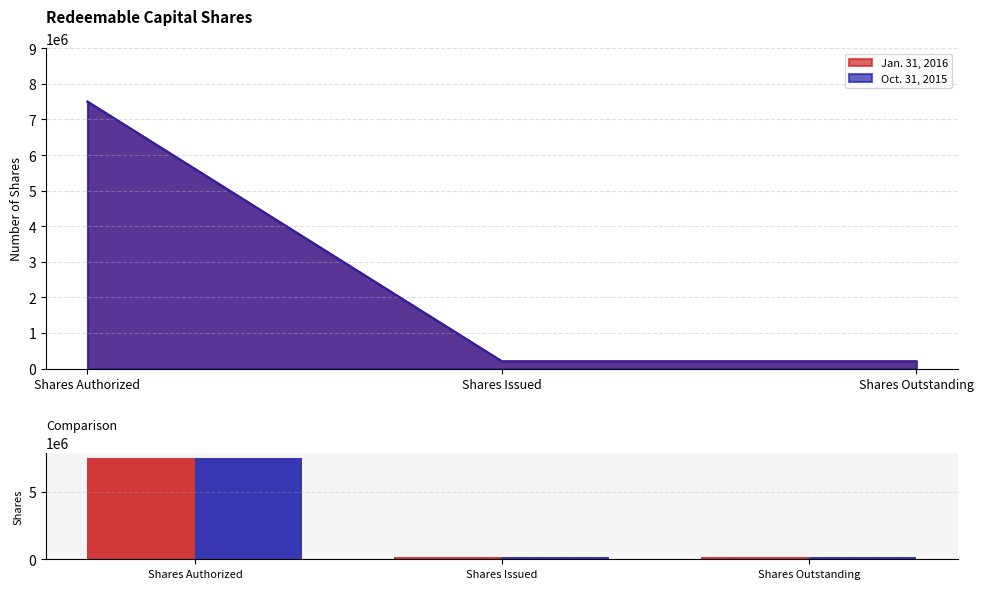

List the series in order of their peak value, lowest first.

Jan. 31, 2016, Oct. 31, 2015